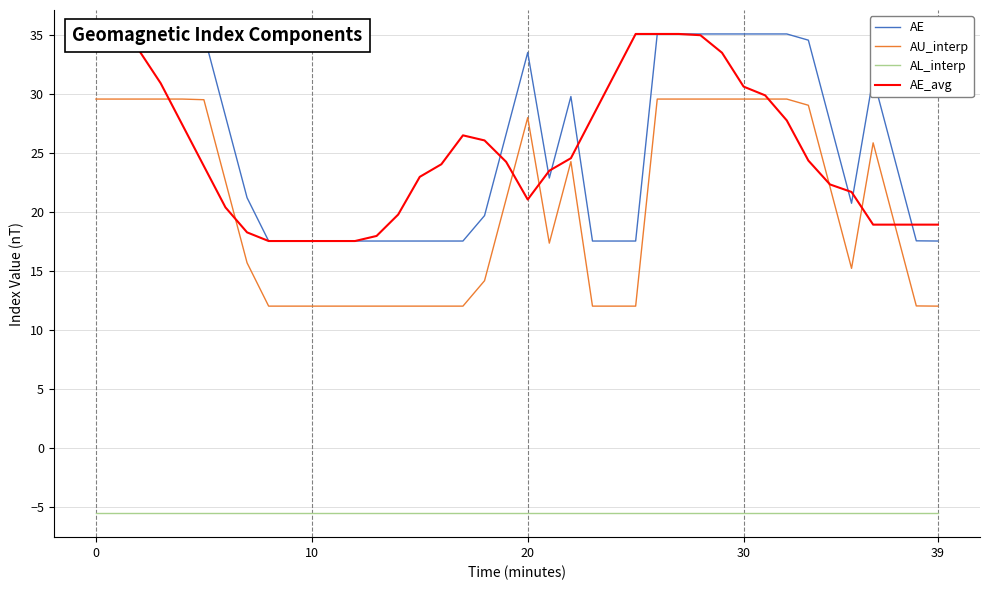

What is the spread (max minus min) of values at 13?

23.5